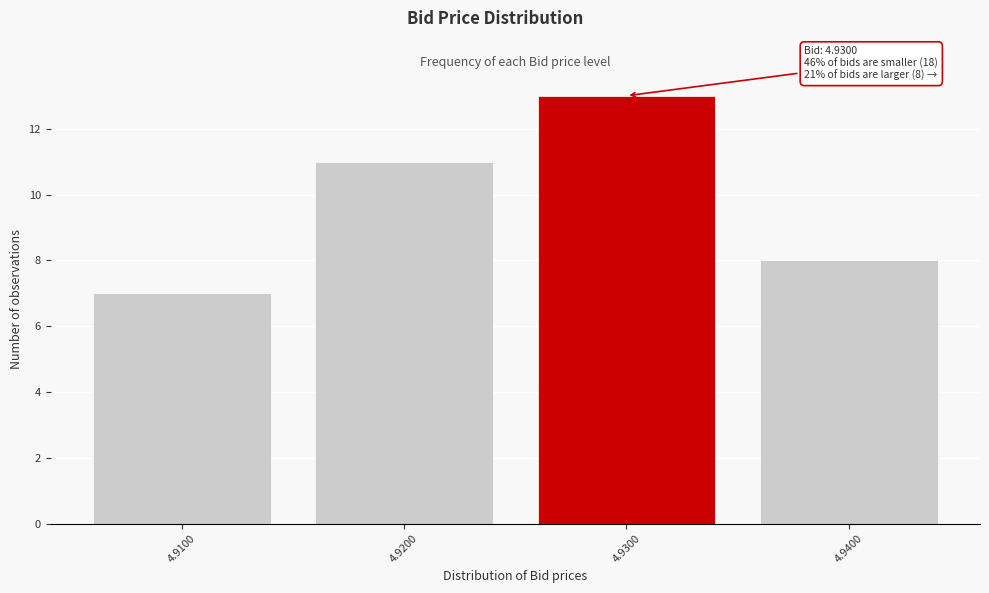

Reading left to right, transcribe all the data shown in this chart.

7	11	13	8